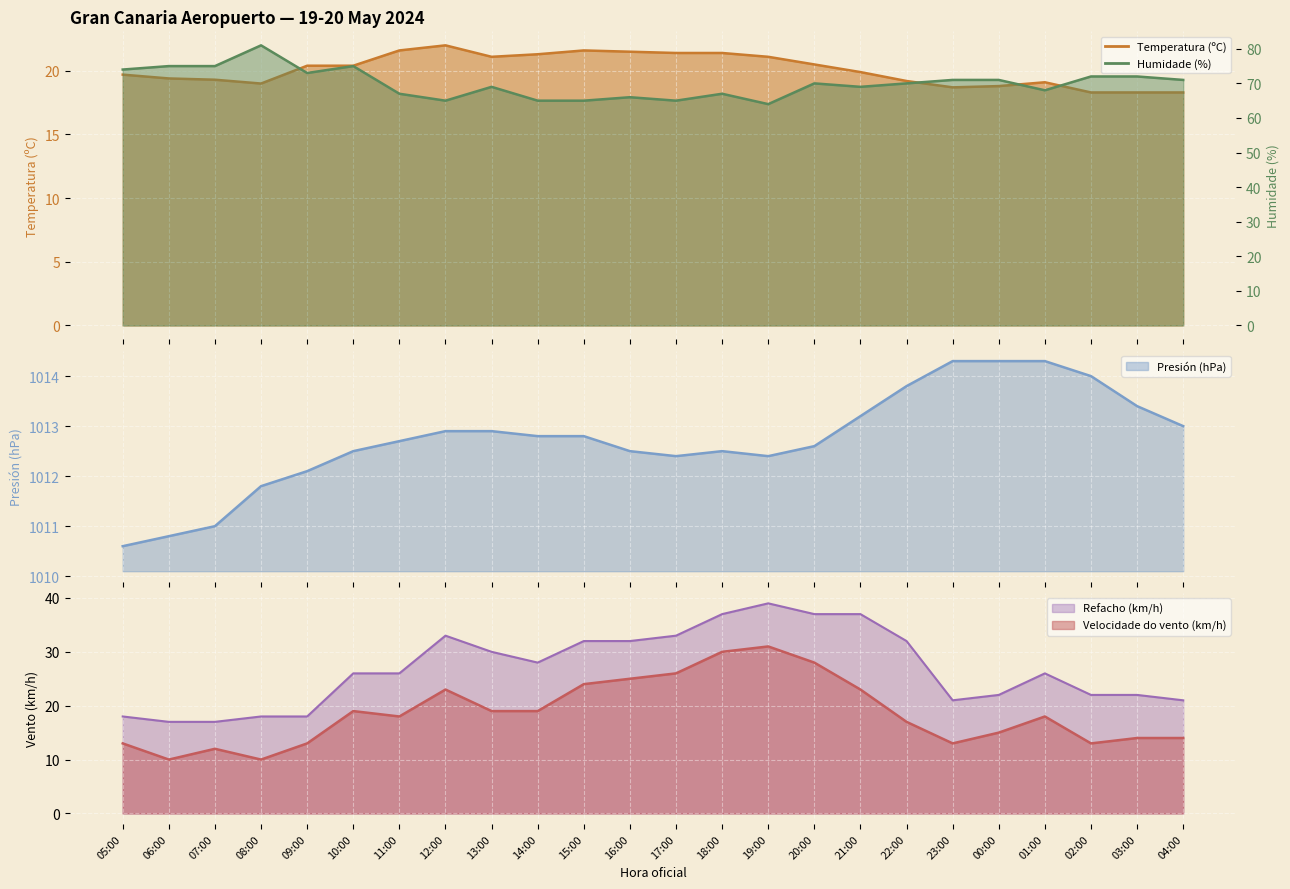

How many values in the Humidade (%) series exceed 70?

11